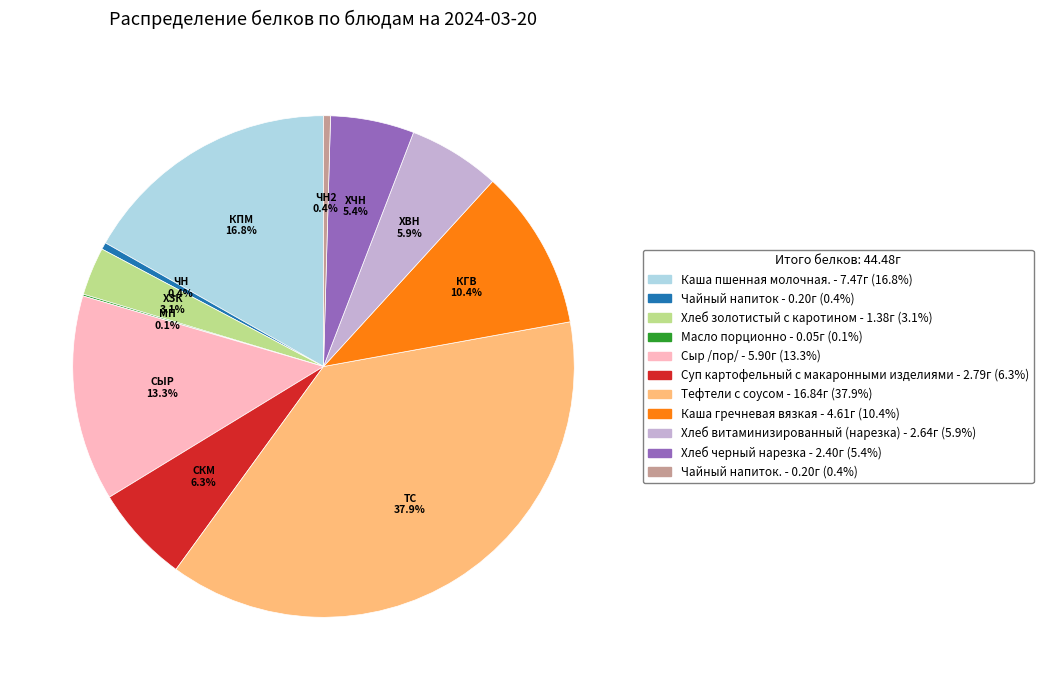

Is there any slice that represents more than half of the pie?

No